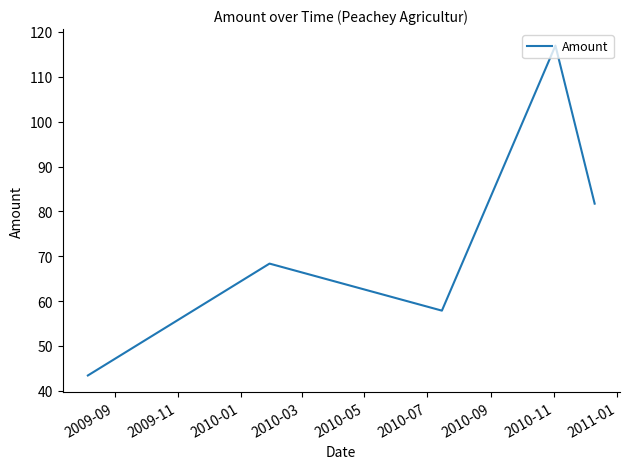

What is the maximum value shown in the chart?

117.0